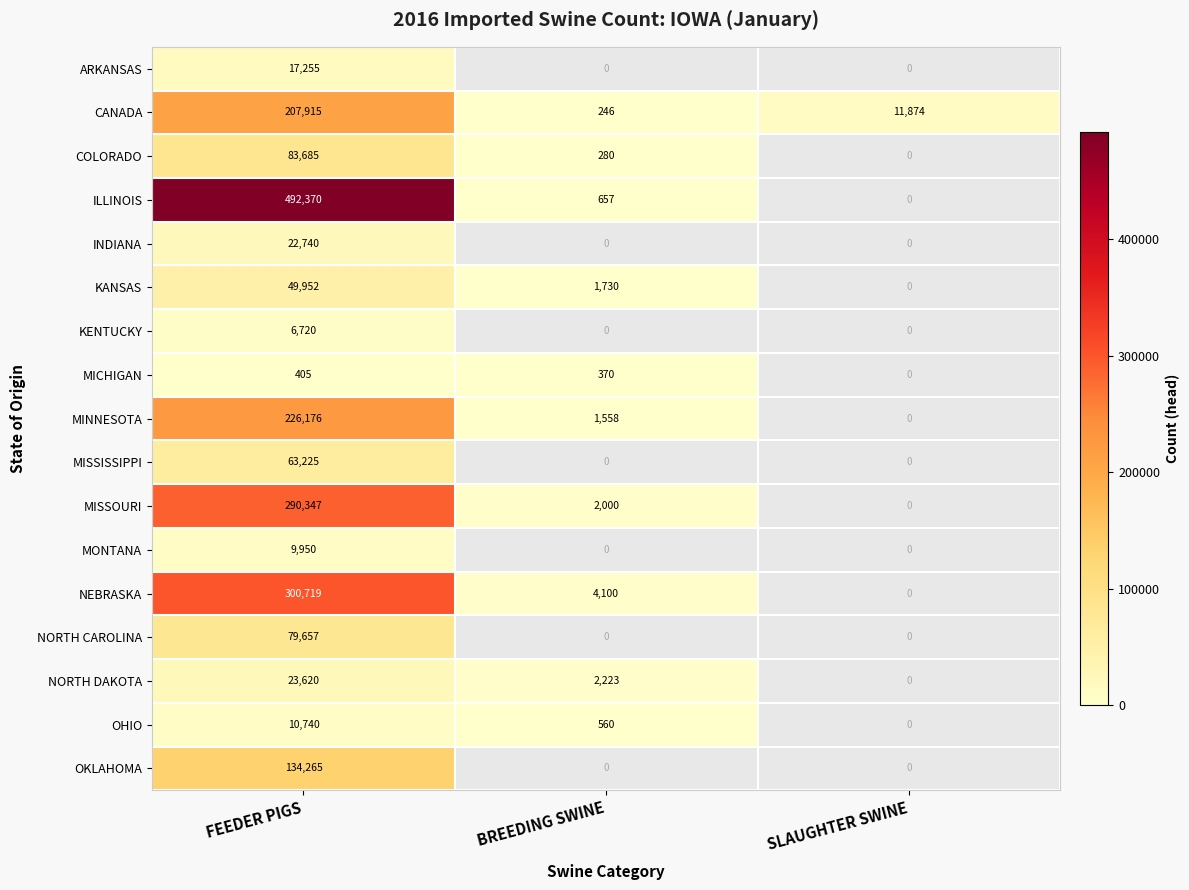

Which label corresponds to the largest value in the chart?

FEEDER PIGS